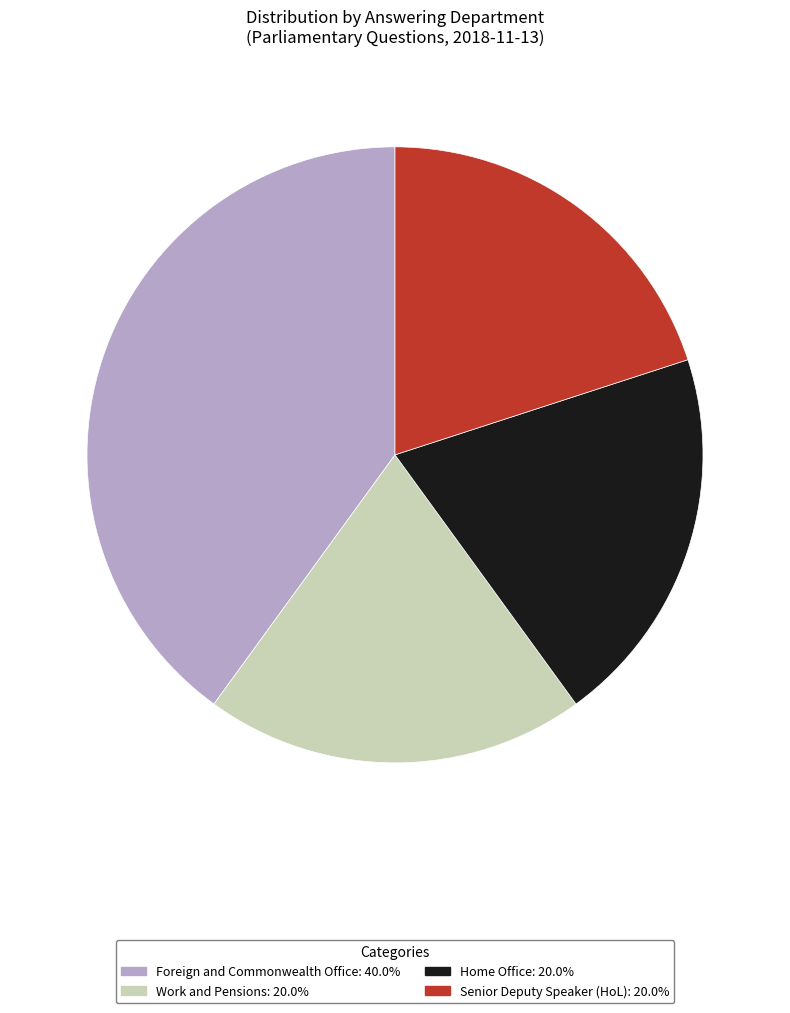

Is there any slice that represents more than half of the pie?

No